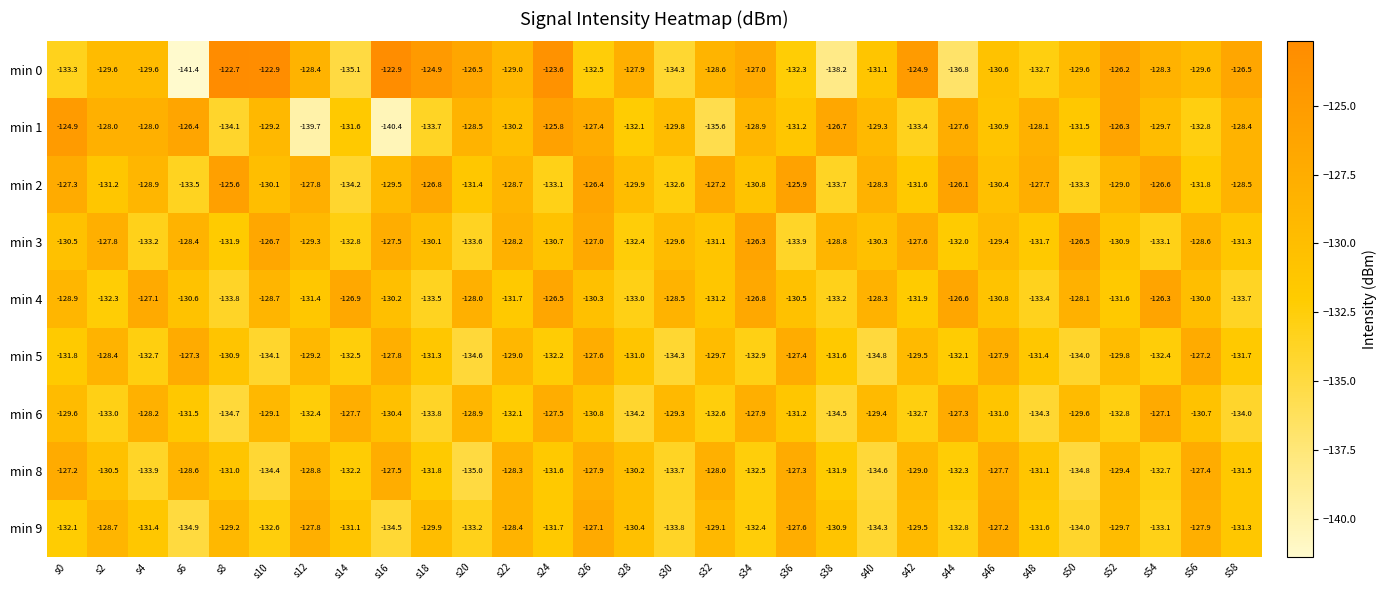

What is the average value of the min 9 series?

-130.9